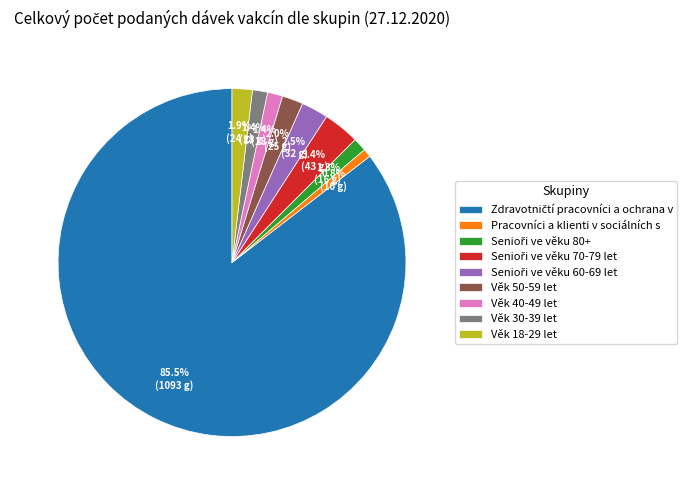

Combined, do Věk 30-39 let and Věk 50-59 let account for over 50%?

No